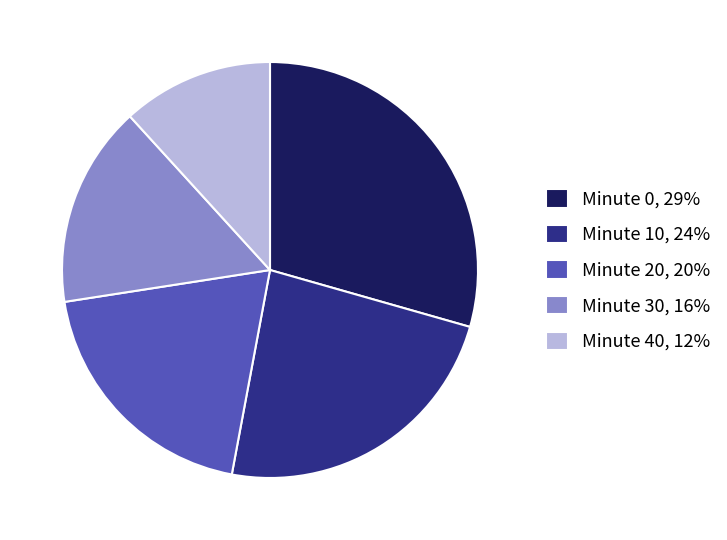

Is Minute 10, 24% the majority of the pie?

No